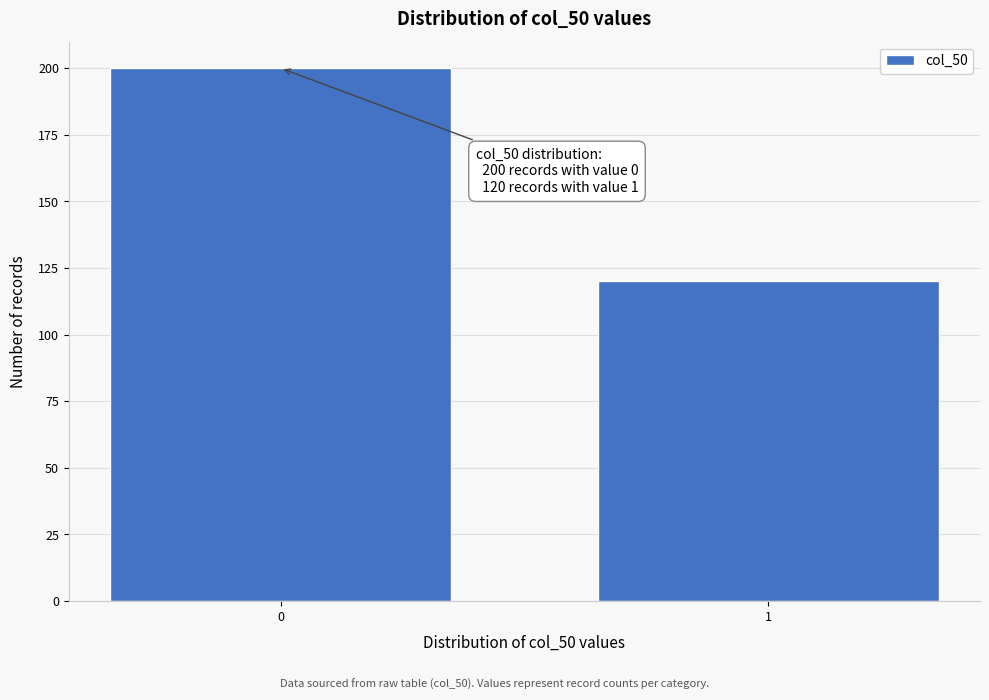

Reading right to left, transcribe all the data shown in this chart.

120	200